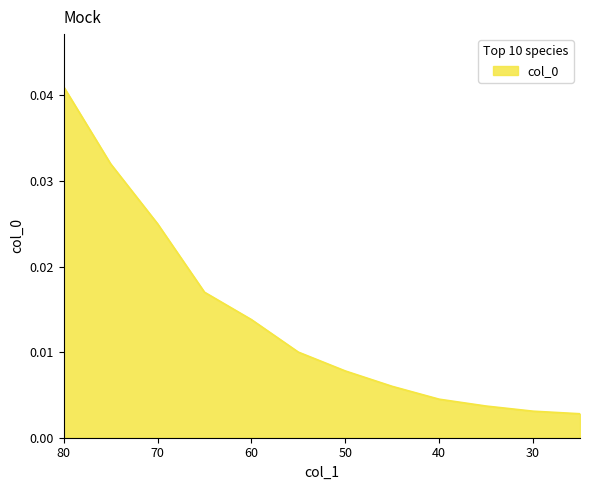

True or false: the data has more than 1 interior local peaks.

False